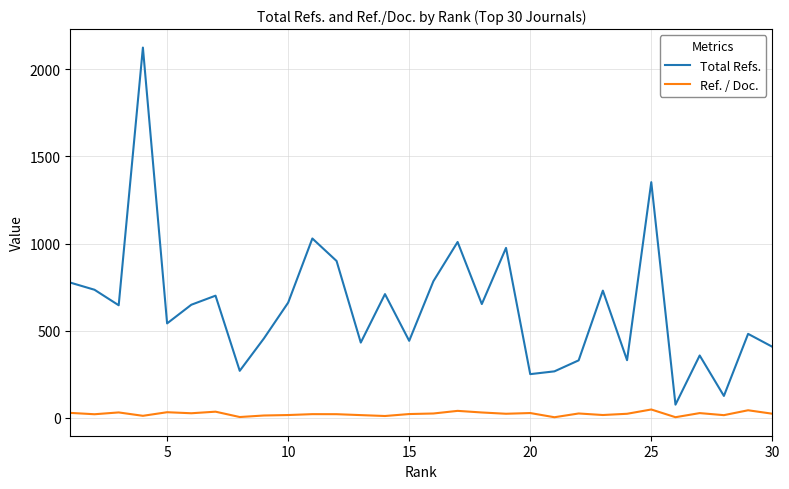

What is the minimum value for Total Refs.?

76.0